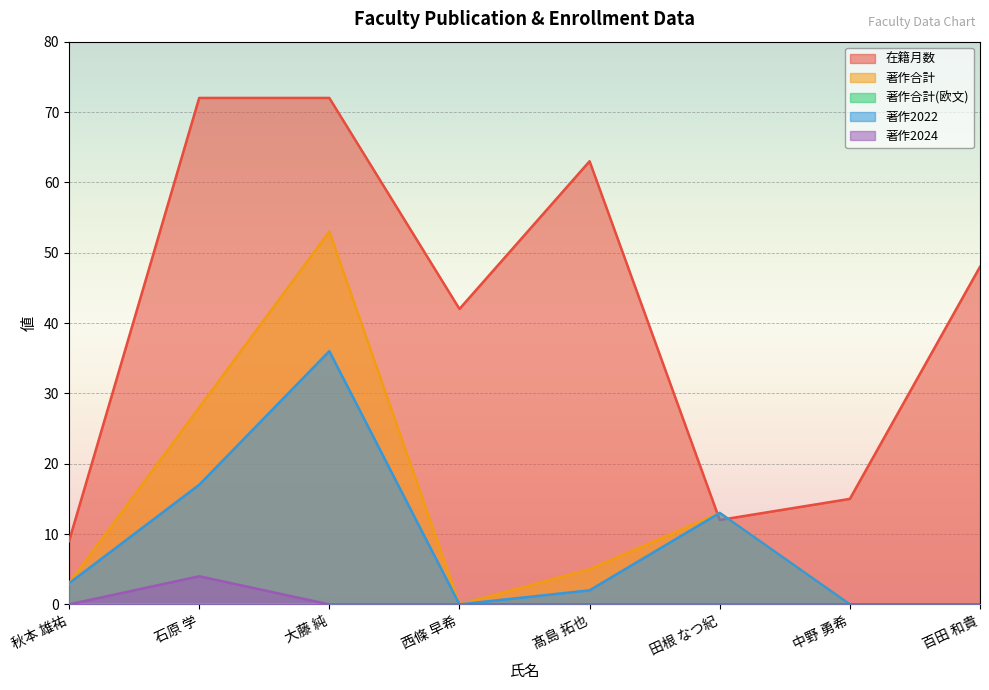

How many interior local valleys does the 在籍月数 series have?

2